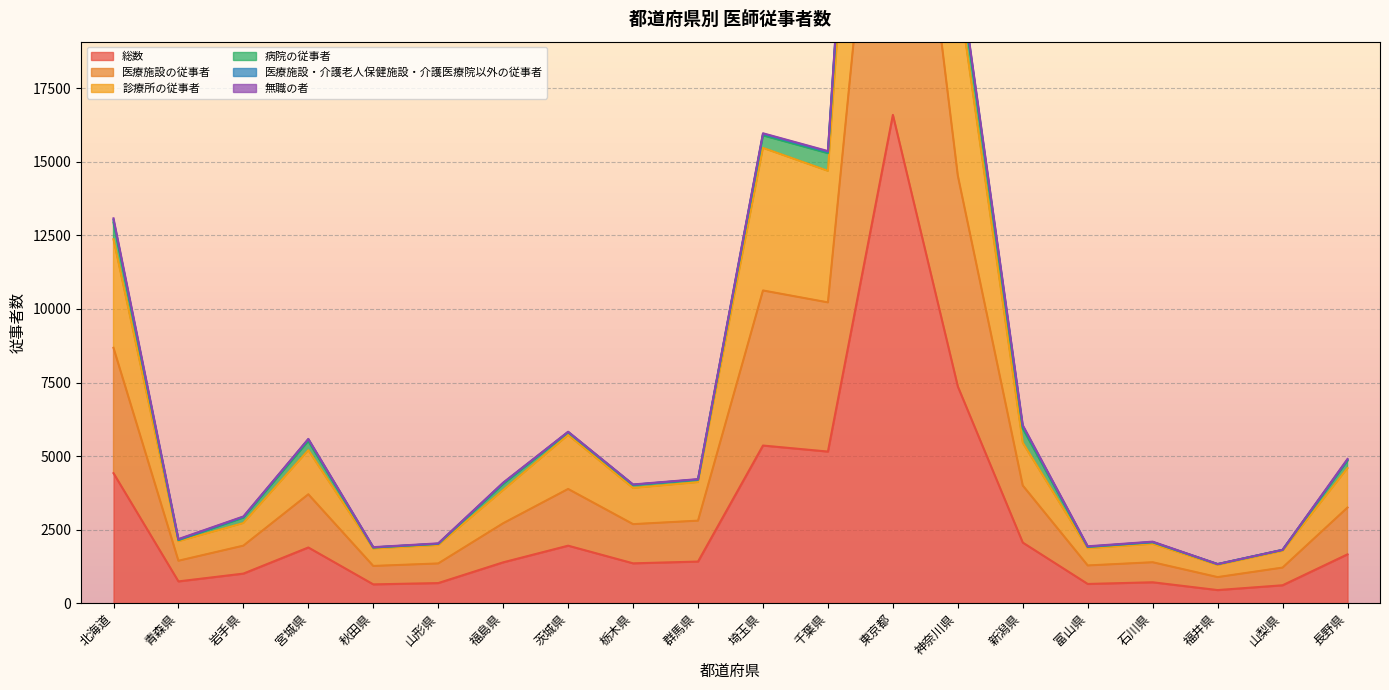

True or false: 総数 and 診療所の従事者 intersect in this chart.

False